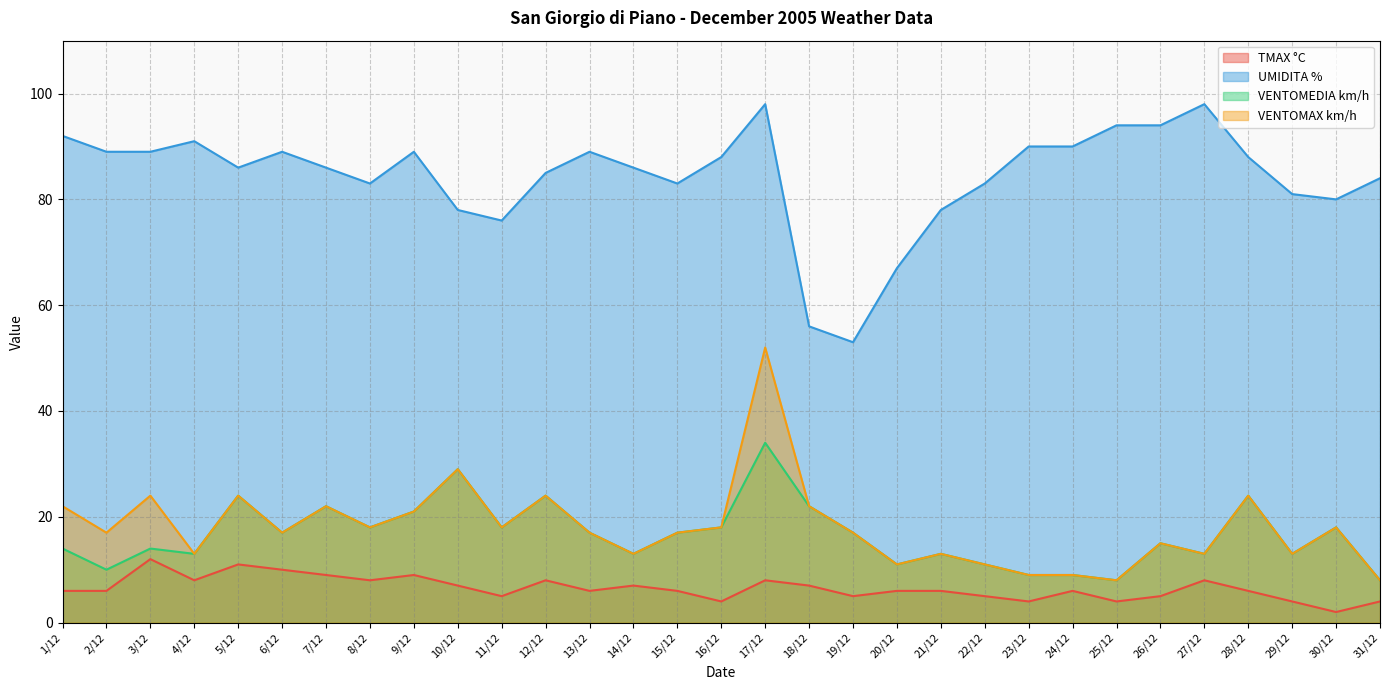

How many lines are shown in the chart?

4